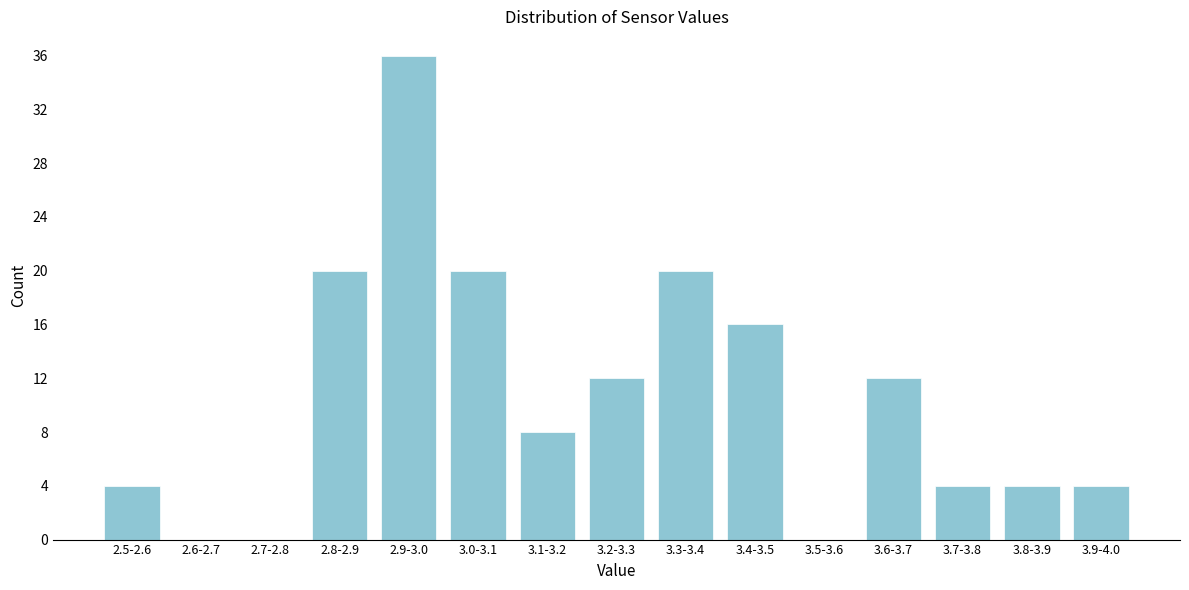

Reading left to right, transcribe all the data shown in this chart.

2.5-2.6=4	2.6-2.7=0	2.7-2.8=0	2.8-2.9=20	2.9-3.0=36	3.0-3.1=20	3.1-3.2=8	3.2-3.3=12	3.3-3.4=20	3.4-3.5=16	3.5-3.6=0	3.6-3.7=12	3.7-3.8=4	3.8-3.9=4	3.9-4.0=4